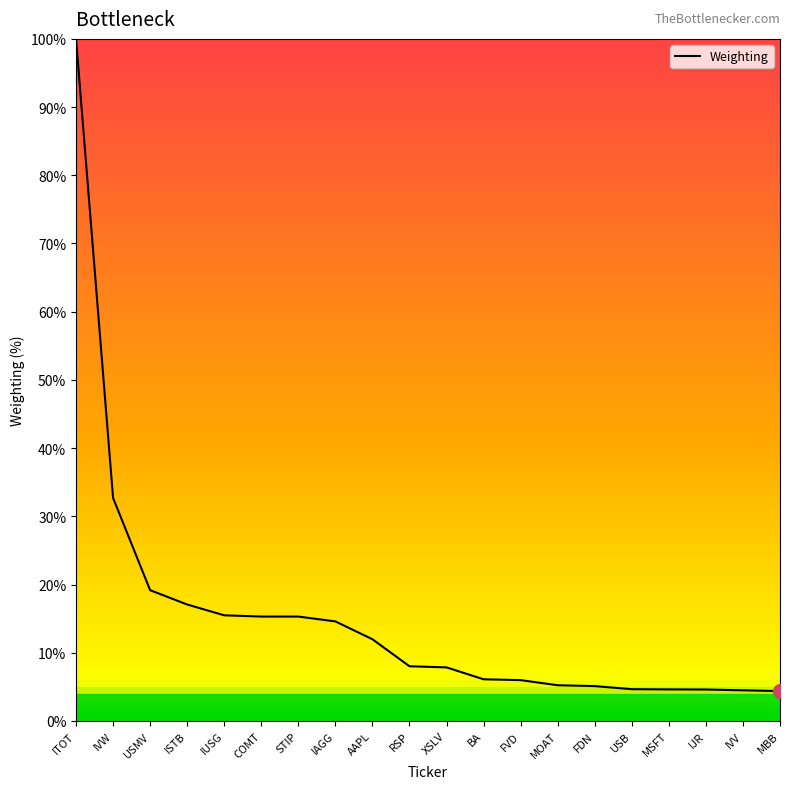

What position from the left is ISTB?

4